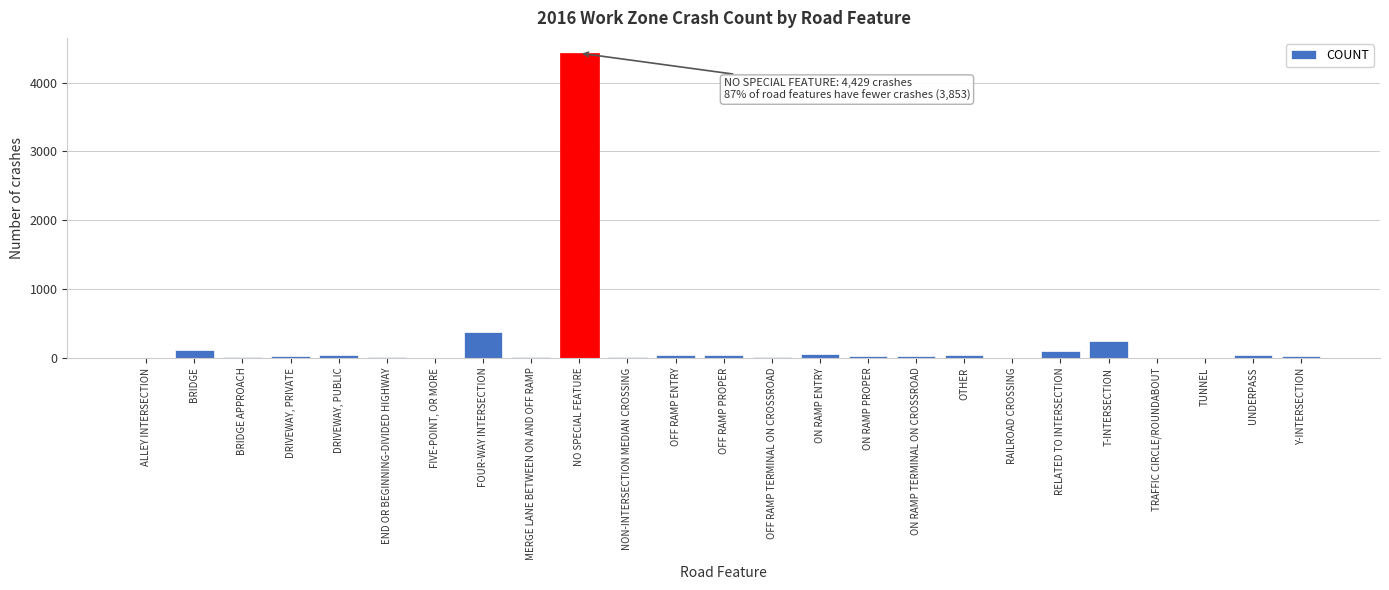

What is the maximum value shown in the chart?

4429